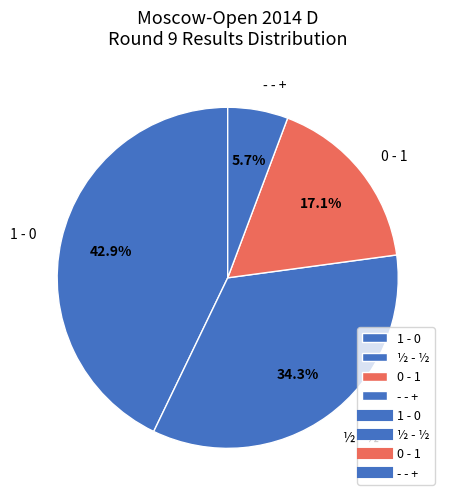

What is the largest slice in the pie chart?

1 - 0